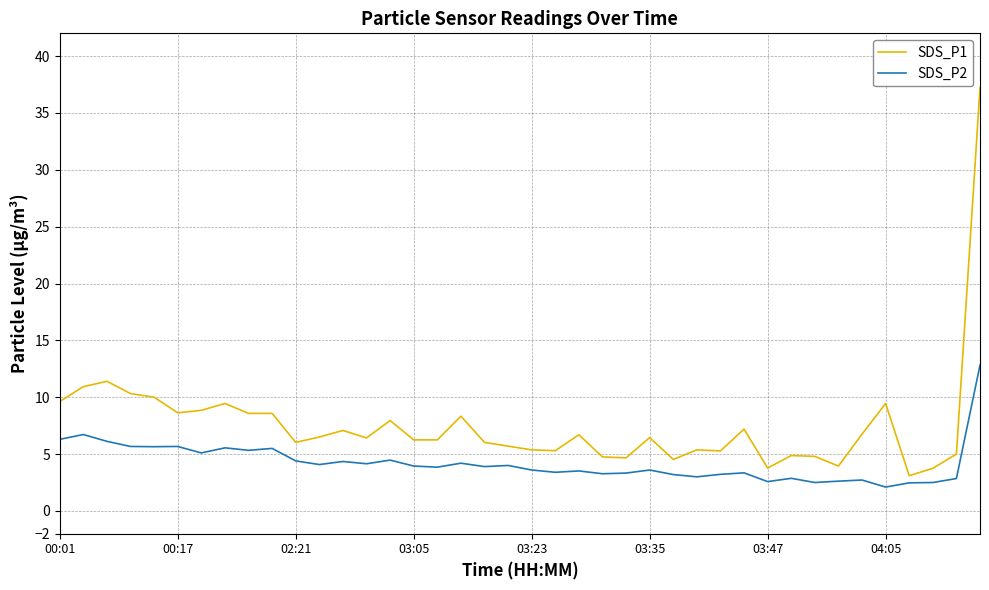

Rank the series by their average value, from lowest to highest.

SDS_P2, SDS_P1